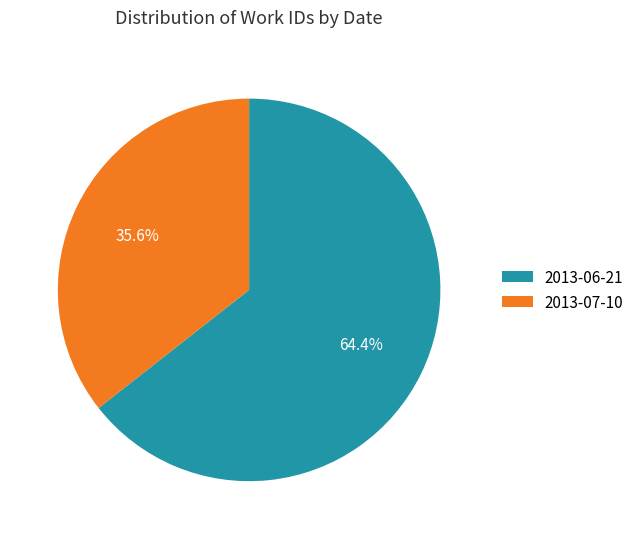

Rank the categories by value from highest to lowest.

2013-06-21, 2013-07-10